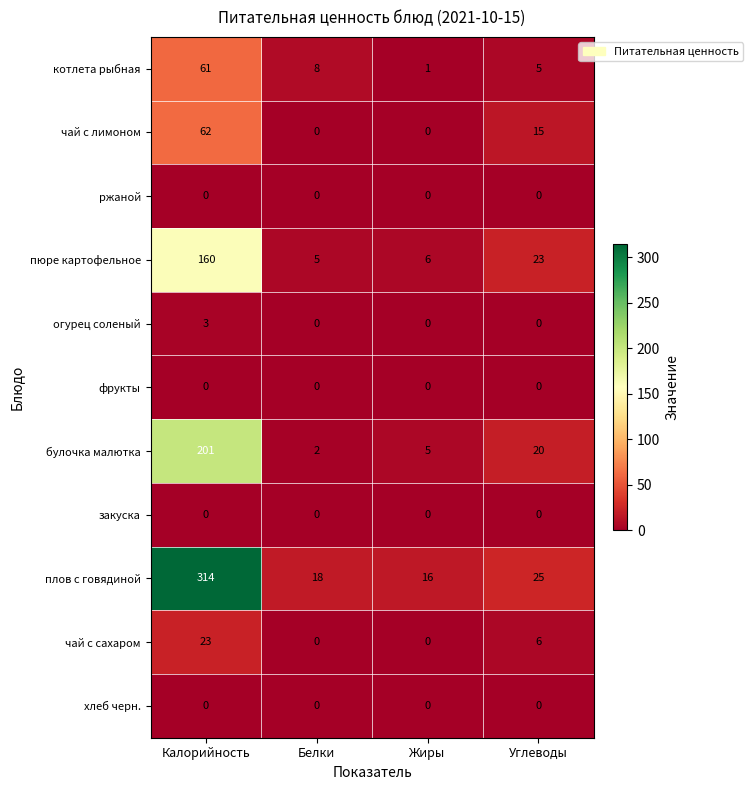

The value of булочка малютка at Белки is 2. True or false?

True